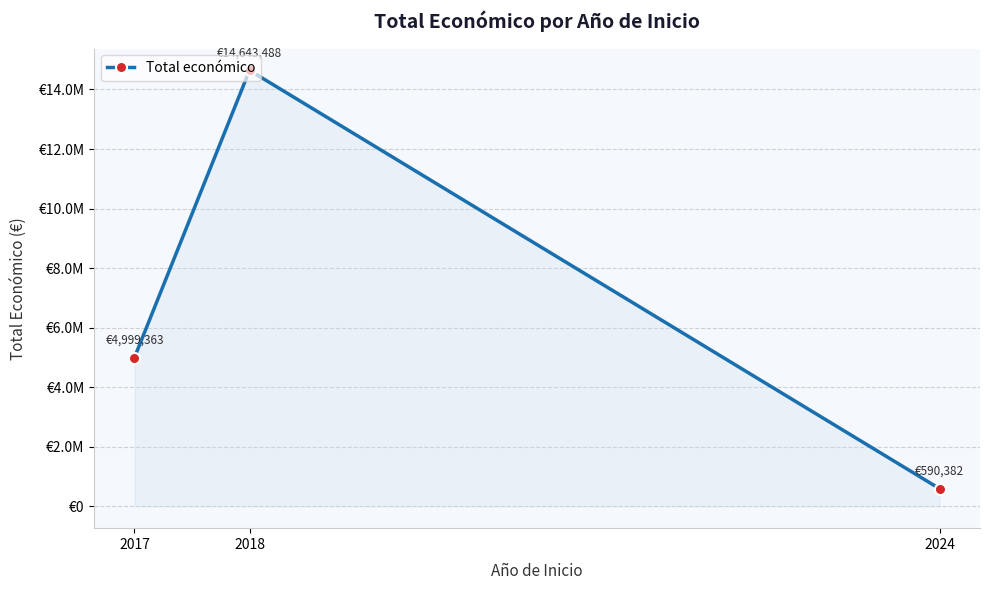

Which has a higher value, 2017 or 2024?

2017